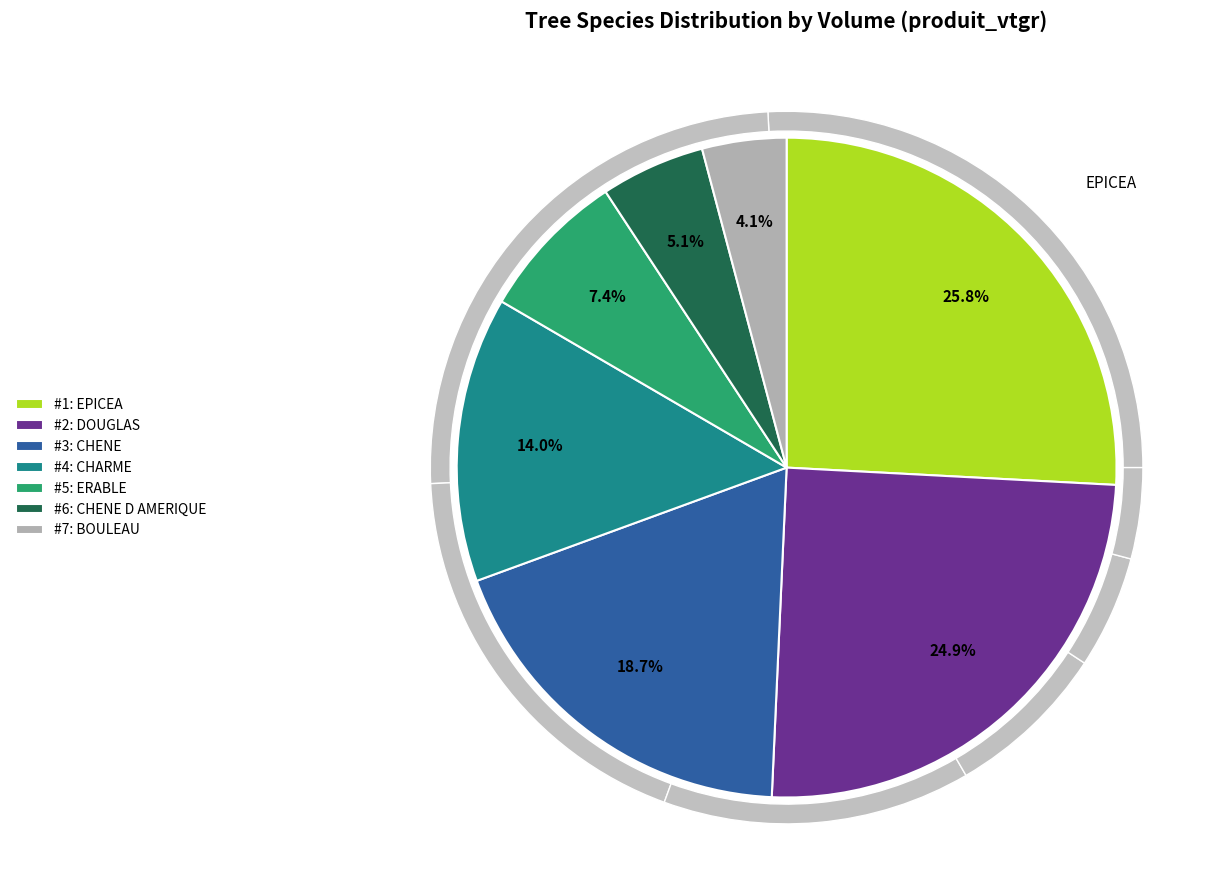

Does CHENE represent more than half of the total?

No